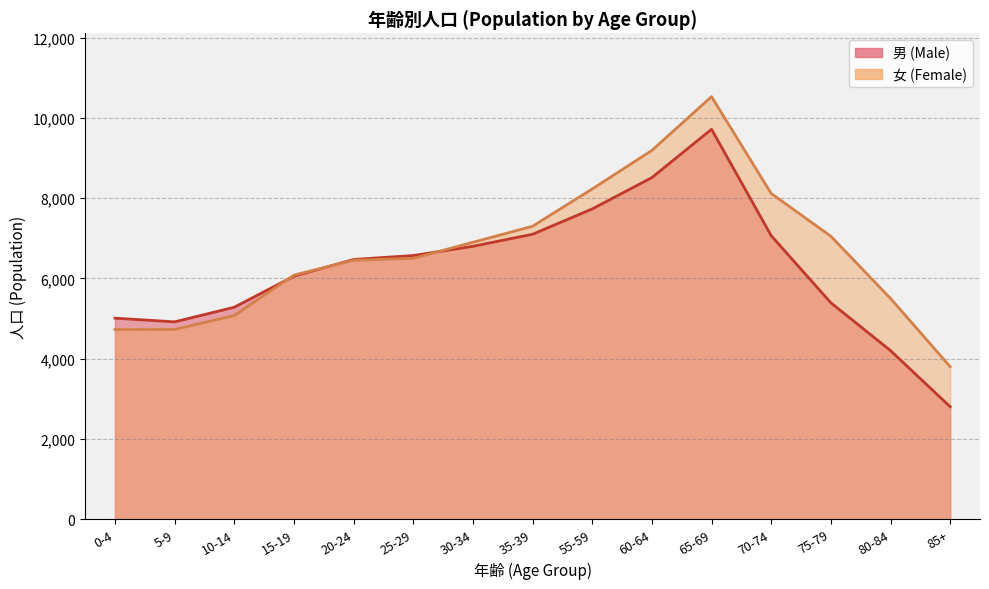

What is the value of the 男 (Male) point at the 7th from the left?

6800